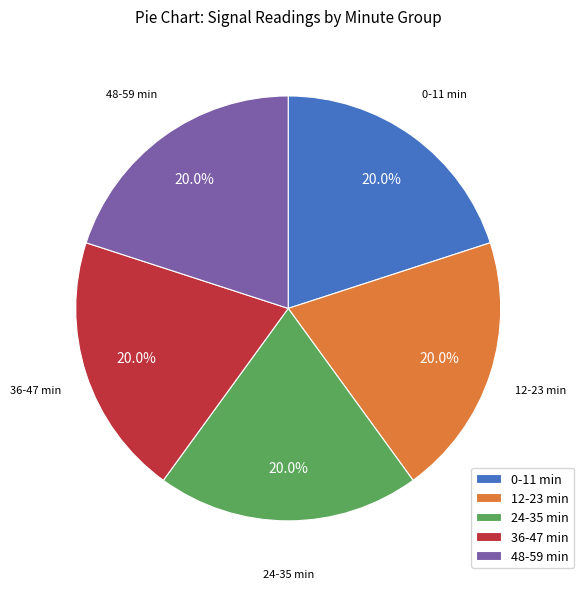

Combined, do 48-59 min and 12-23 min account for over 50%?

No